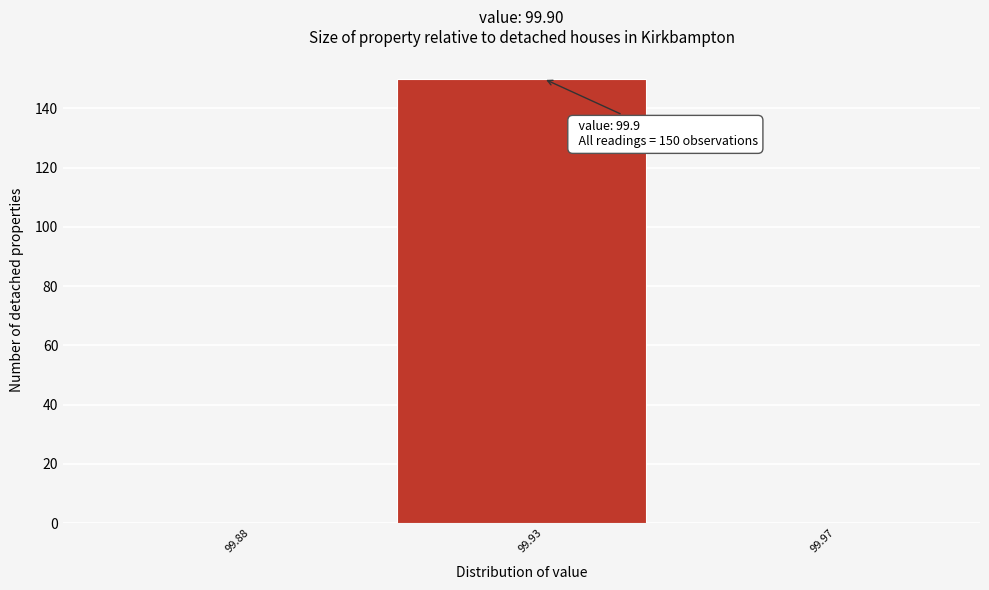

Reading left to right, extract all data points from this chart.

99.88=0	99.93=150	99.97=0